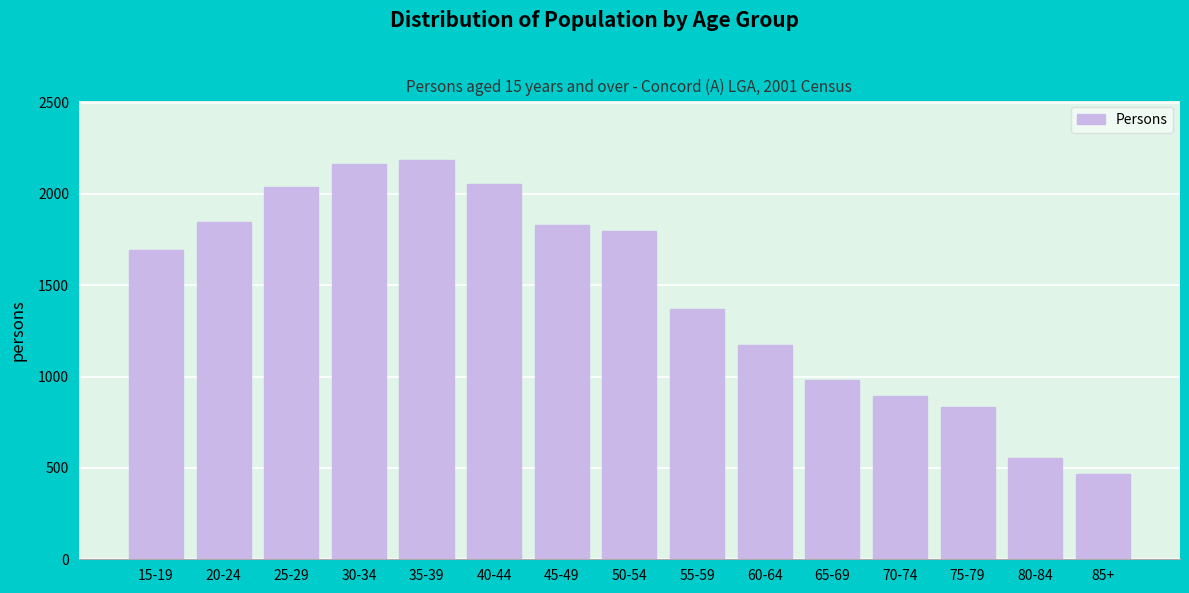

Reading left to right, what are all the values shown in this chart?

1694	1845	2041	2166	2184	2055	1828	1796	1371	1172	984	894	834	553	469